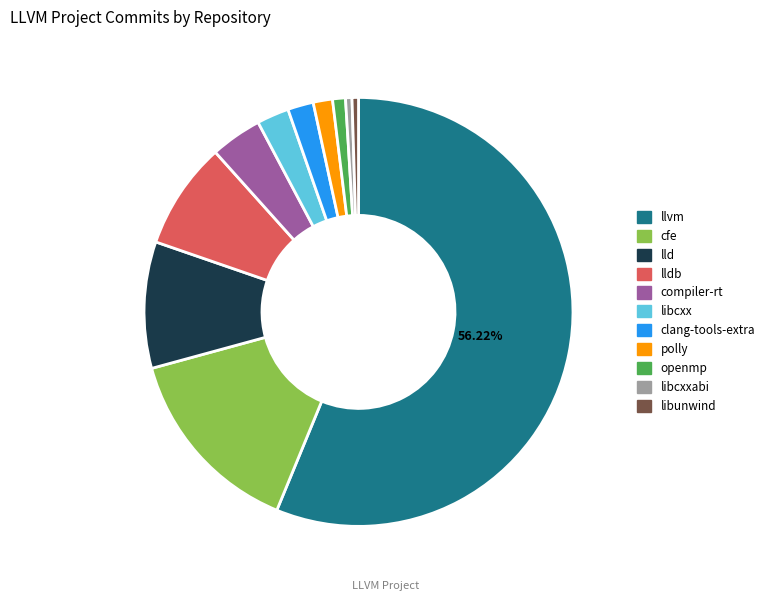

True or false: libcxxabi accounts for 0% of the total.

True